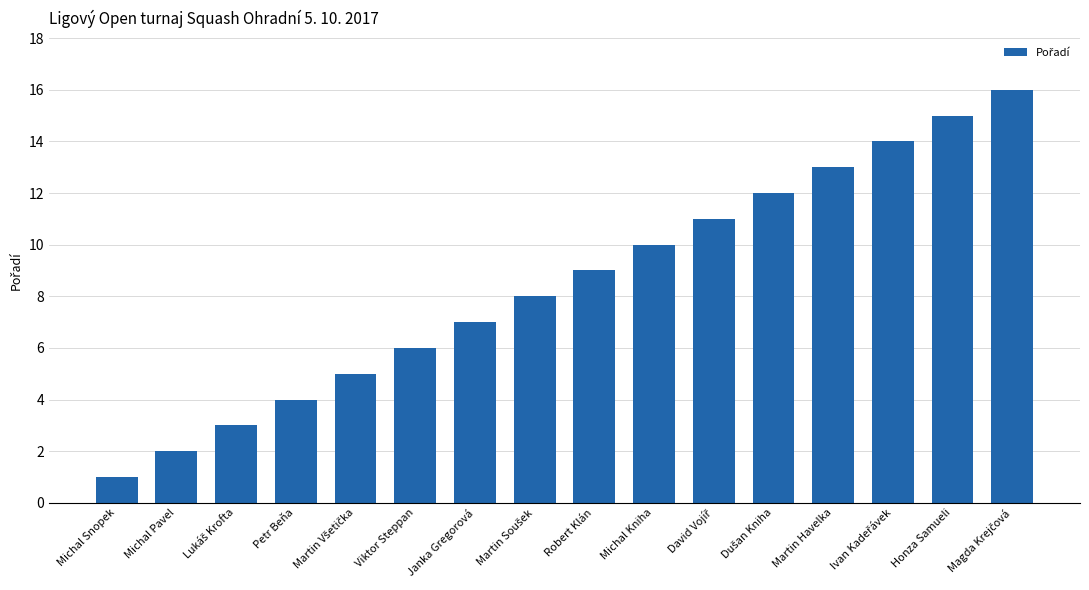

What is the value of the 7th bar from the left?

7